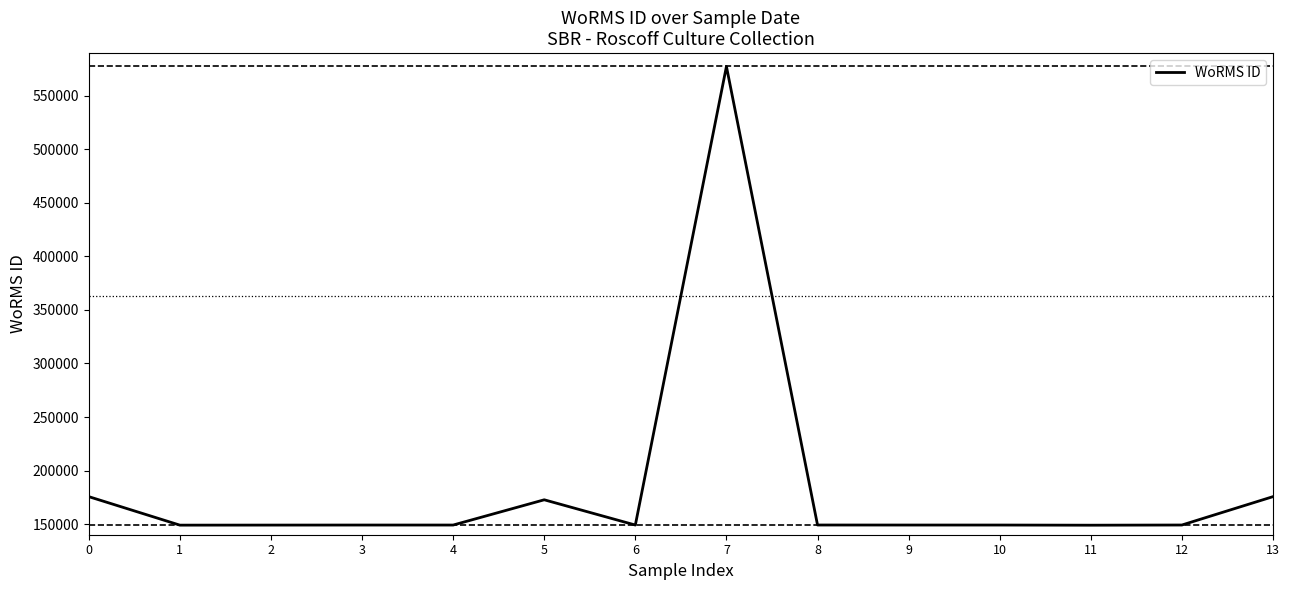

Where is the first local maximum?

5